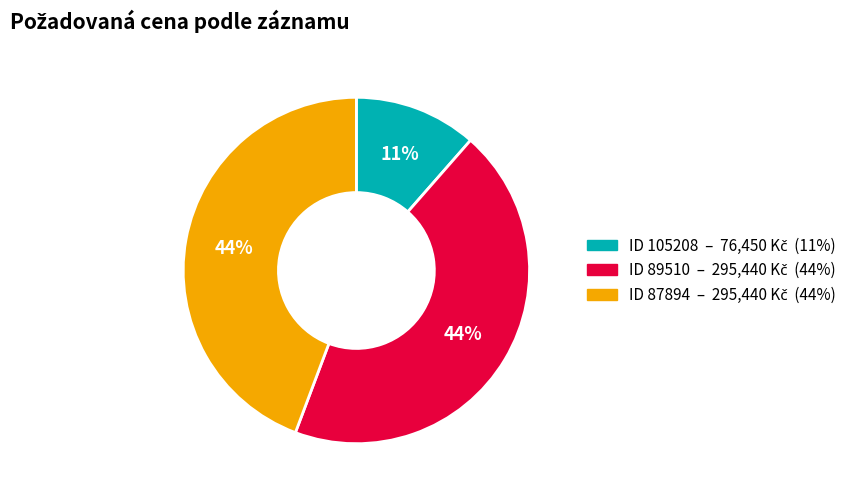

To the nearest percent, what is the average slice percentage?

33%